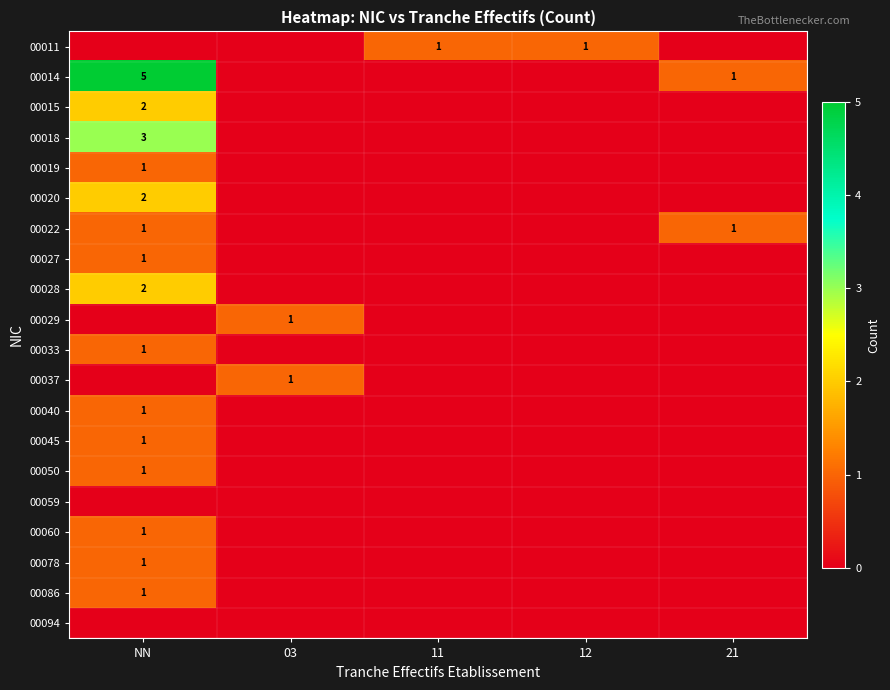

How many 00014 values are between 0 and 1?

4